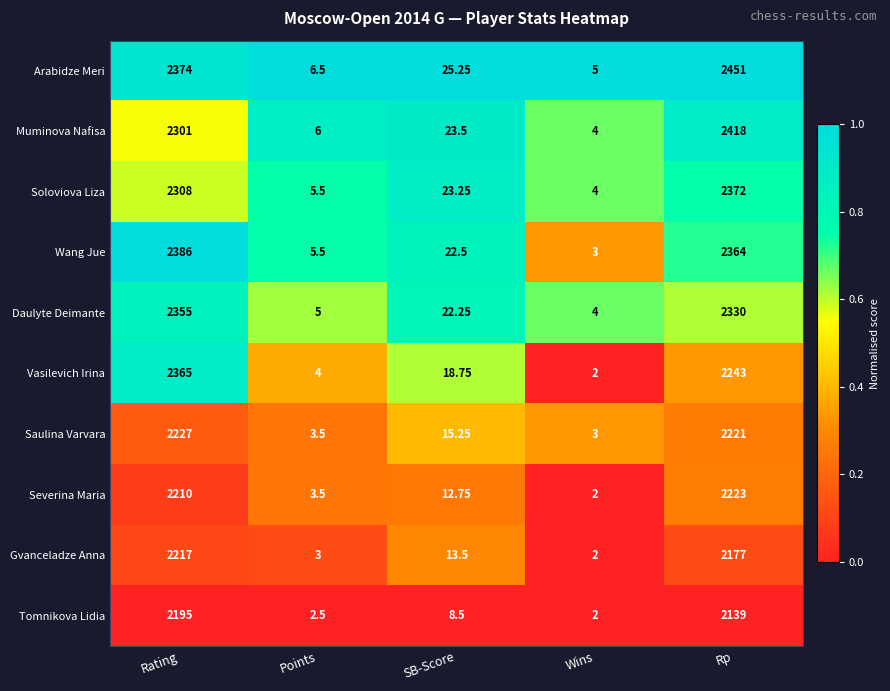

At which label is Soloviova Liza closest to 1188?

Rating